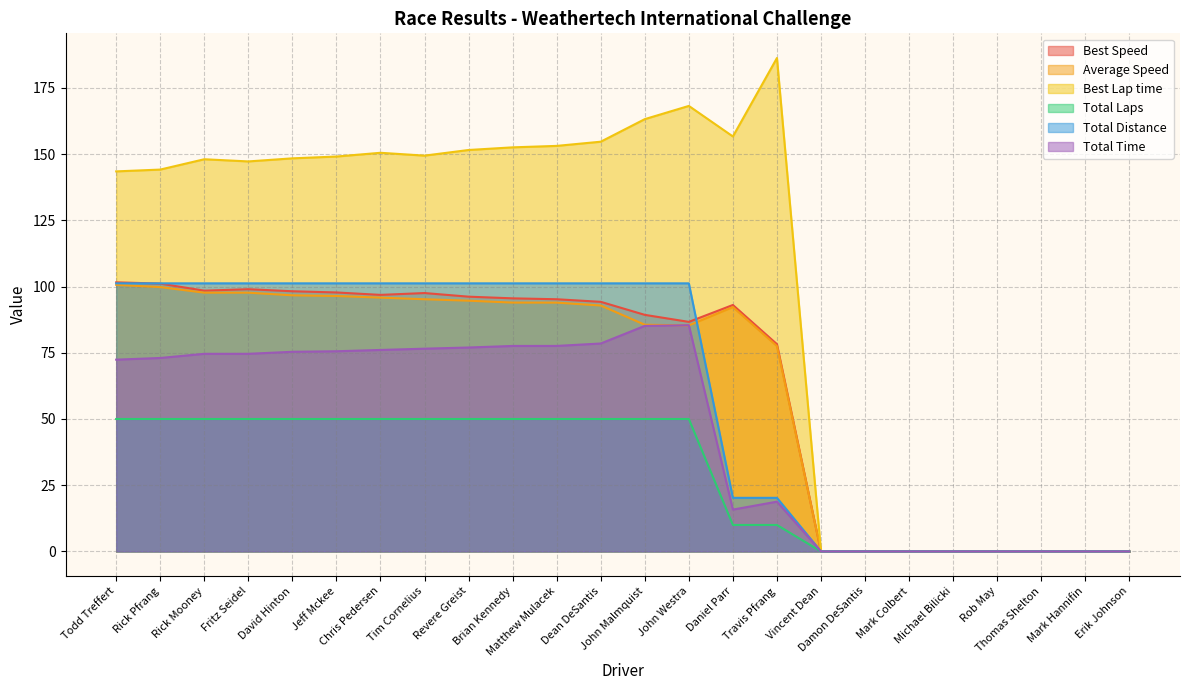

How many categories are shown in the chart?

24